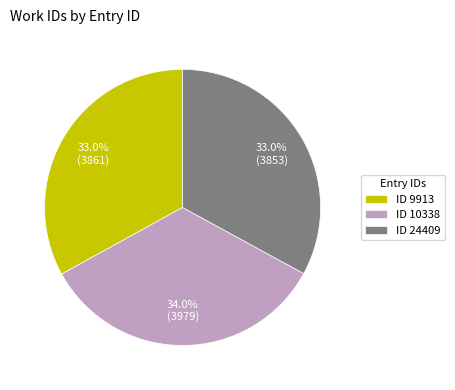

What percentage do ID 24409 and ID 10338 together represent?

67.0%